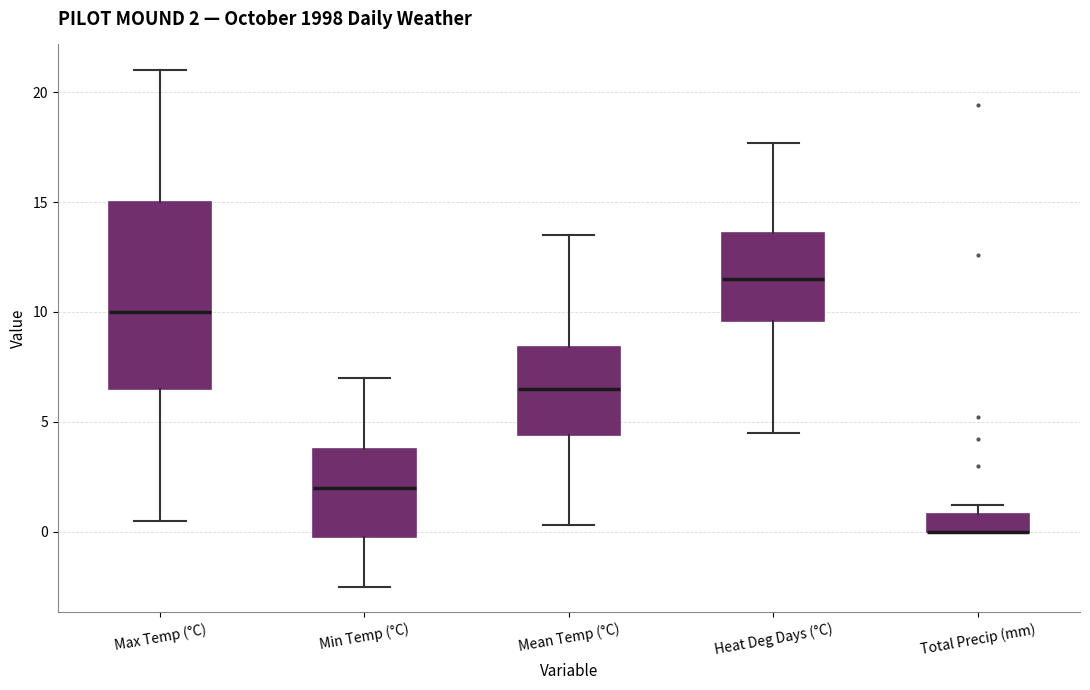

Which box is the tallest, from its lower edge to its upper edge?

Max Temp (°C)